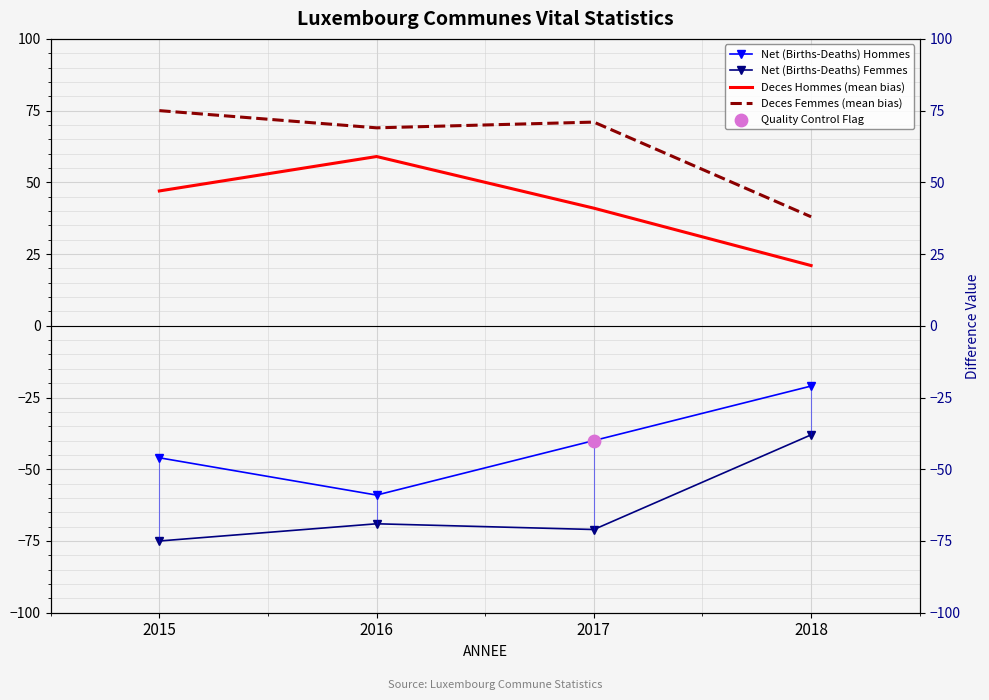

What are all the series names shown in the legend?

Net (Births-Deaths) Hommes, Net (Births-Deaths) Femmes, Deces Hommes (mean bias), Deces Femmes (mean bias)